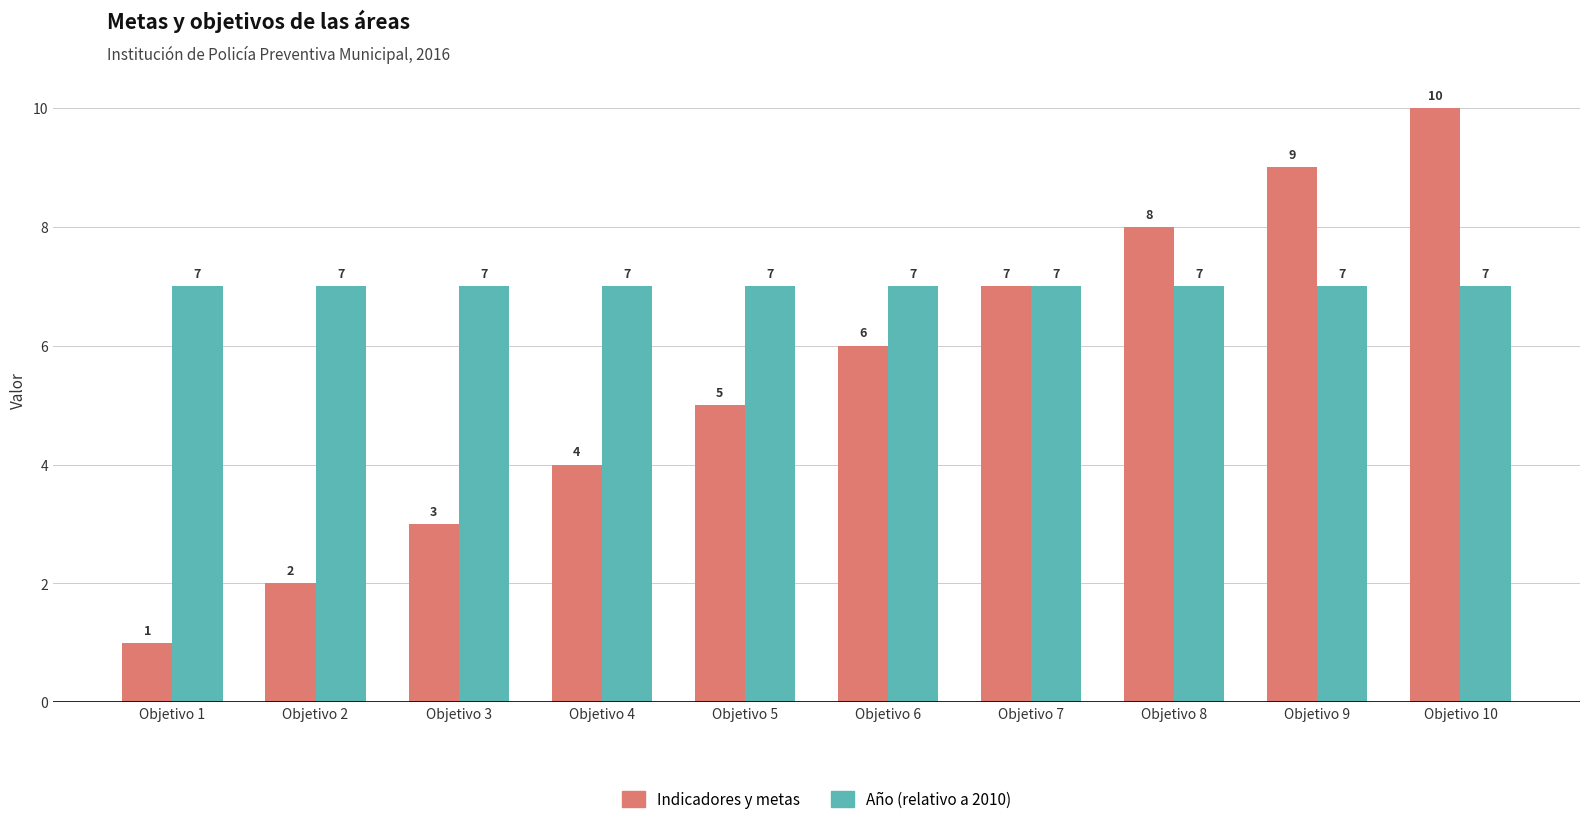

List the series in order of their overall mean, lowest first.

Indicadores y metas, Año (relativo a 2010)